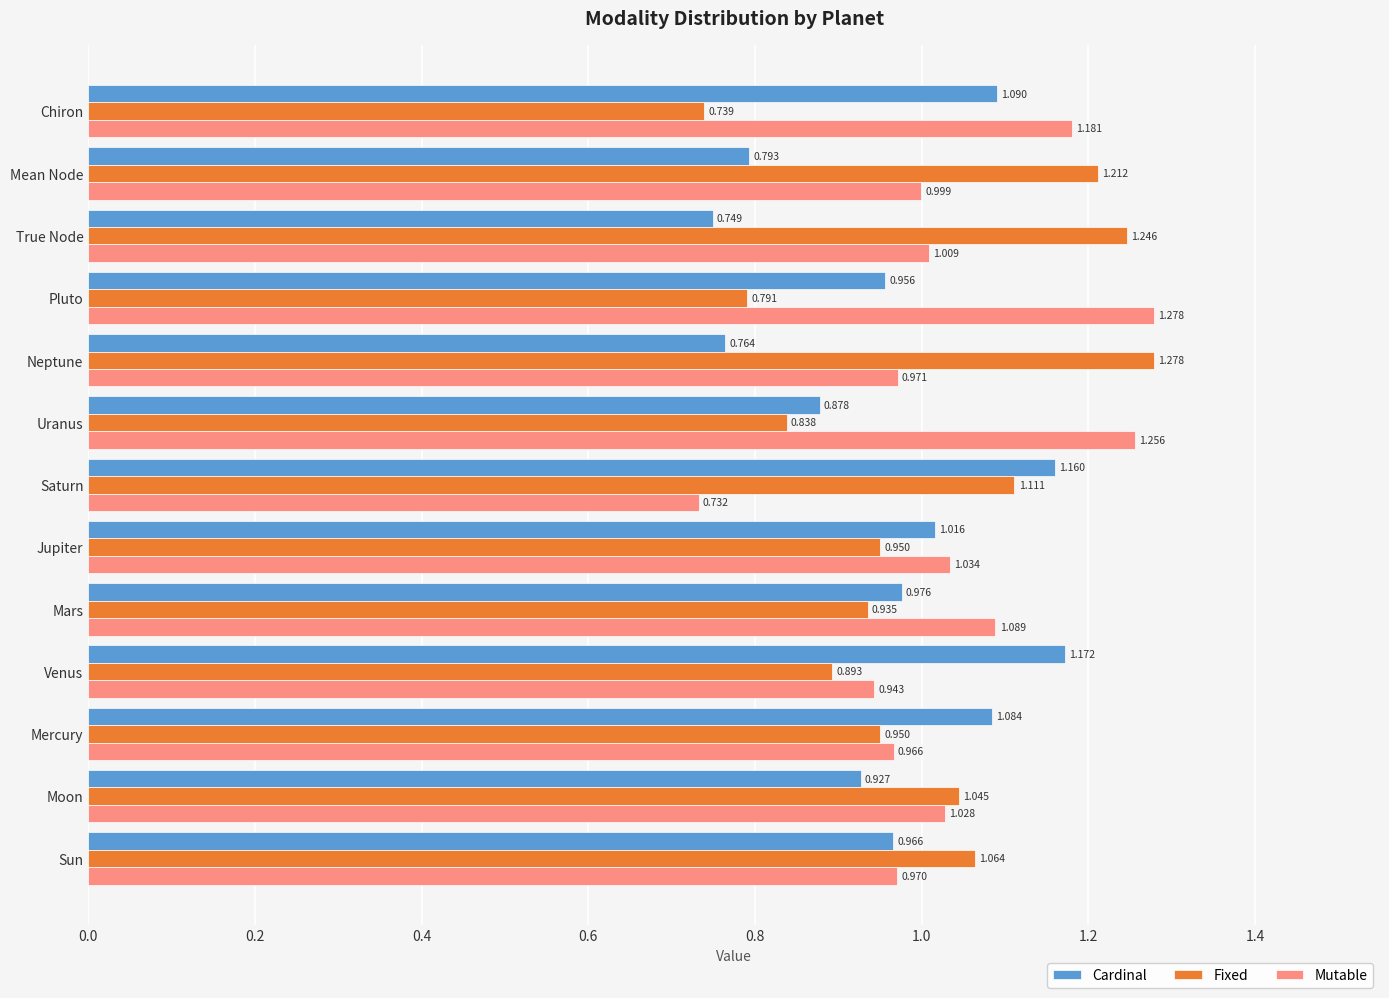

At which category is the sum across all series the highest?

Pluto